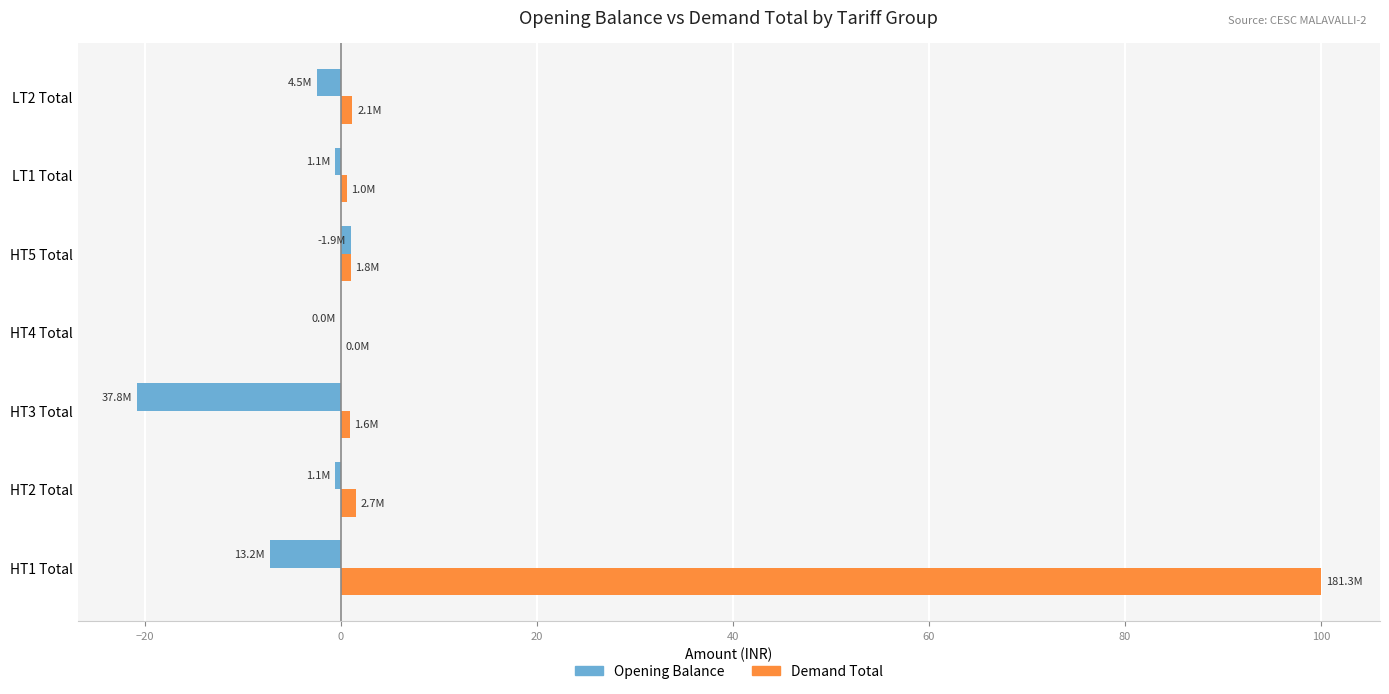

What are all the series names shown in the legend?

Opening Balance, Demand Total